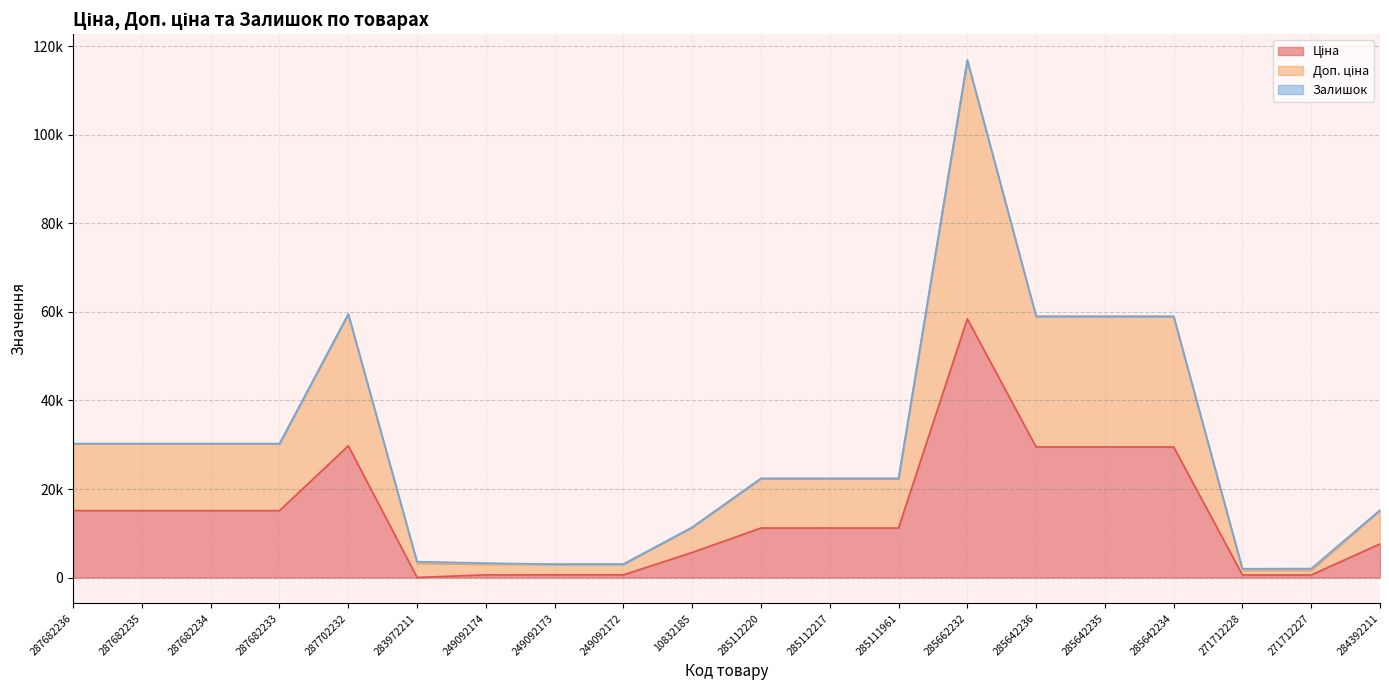

Which category has the highest value in the Ціна series?

285662232